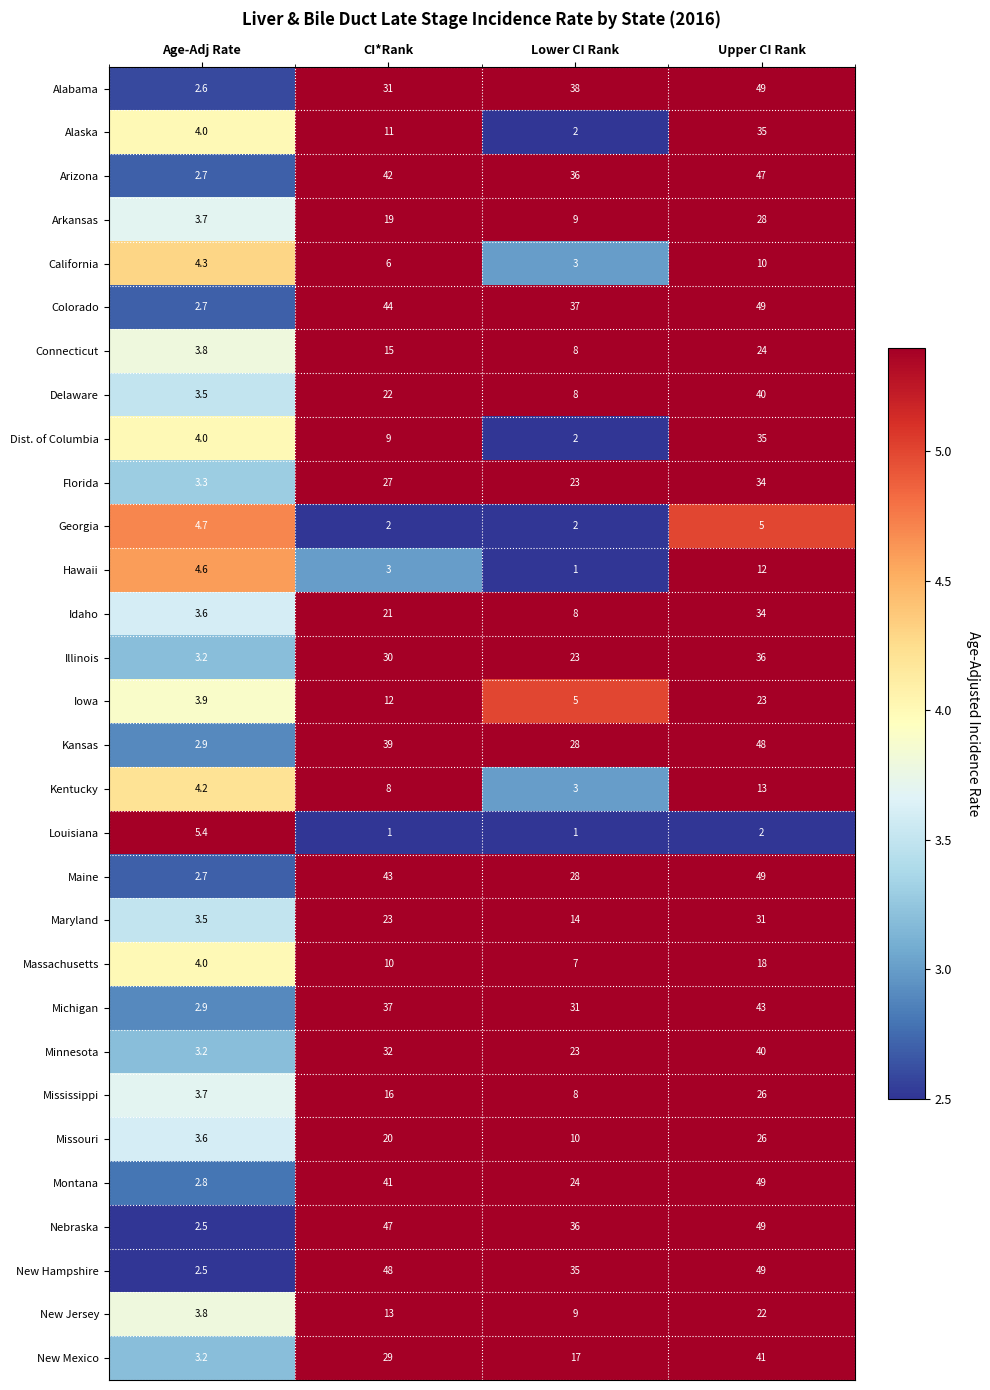

What is the sum of the New Hampshire values at Lower CI Rank and CI*Rank?

83.0